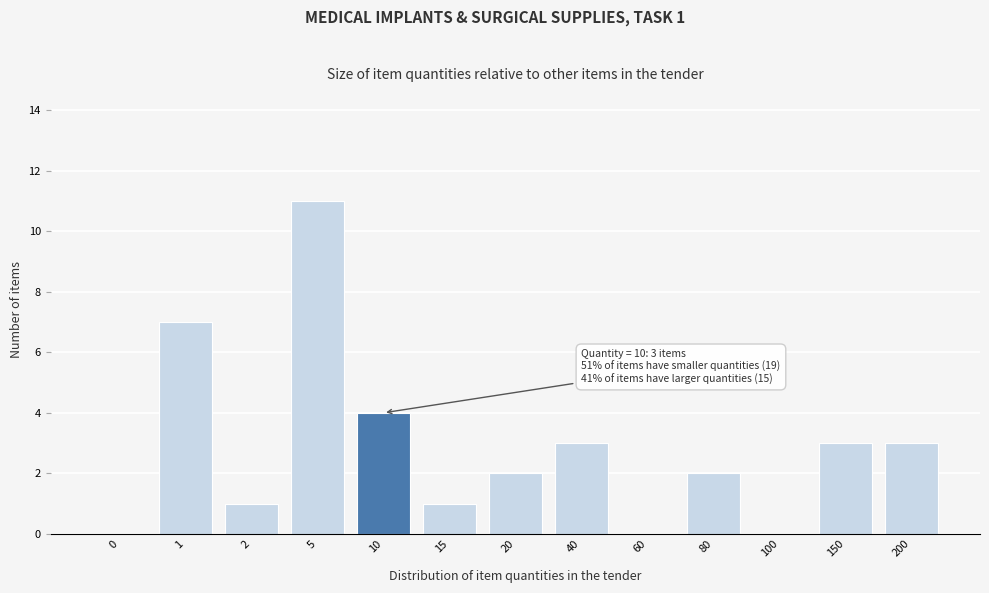

Reading left to right, transcribe all the data shown in this chart.

0=0	1=7	2=1	5=11	10=4	15=1	20=2	40=3	60=0	80=2	100=0	150=3	200=3